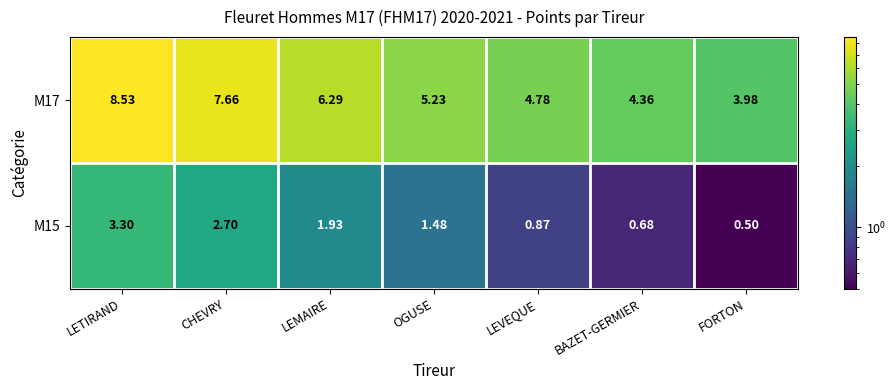

At which category does the chart reach its minimum across all series?

FORTON